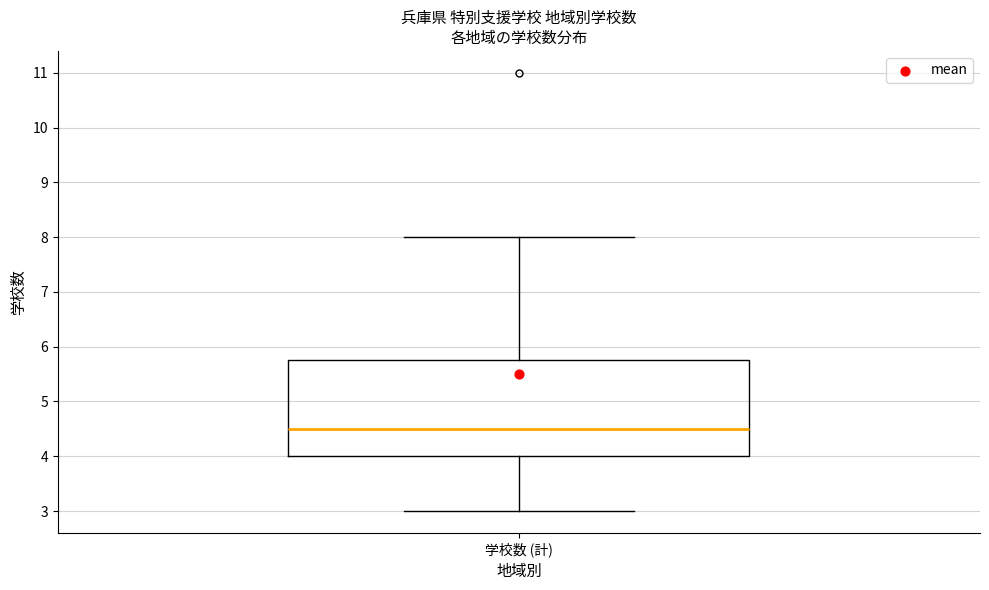

Transcribe this box plot: give where the median line is, the range the box spans, and where the two whiskers end, as read against the y-axis. The values are not printed on the chart, so give them approximately, as read against the axis.

median 4.5, box 4.0 to 5.8, whiskers 3.0 to 8.0